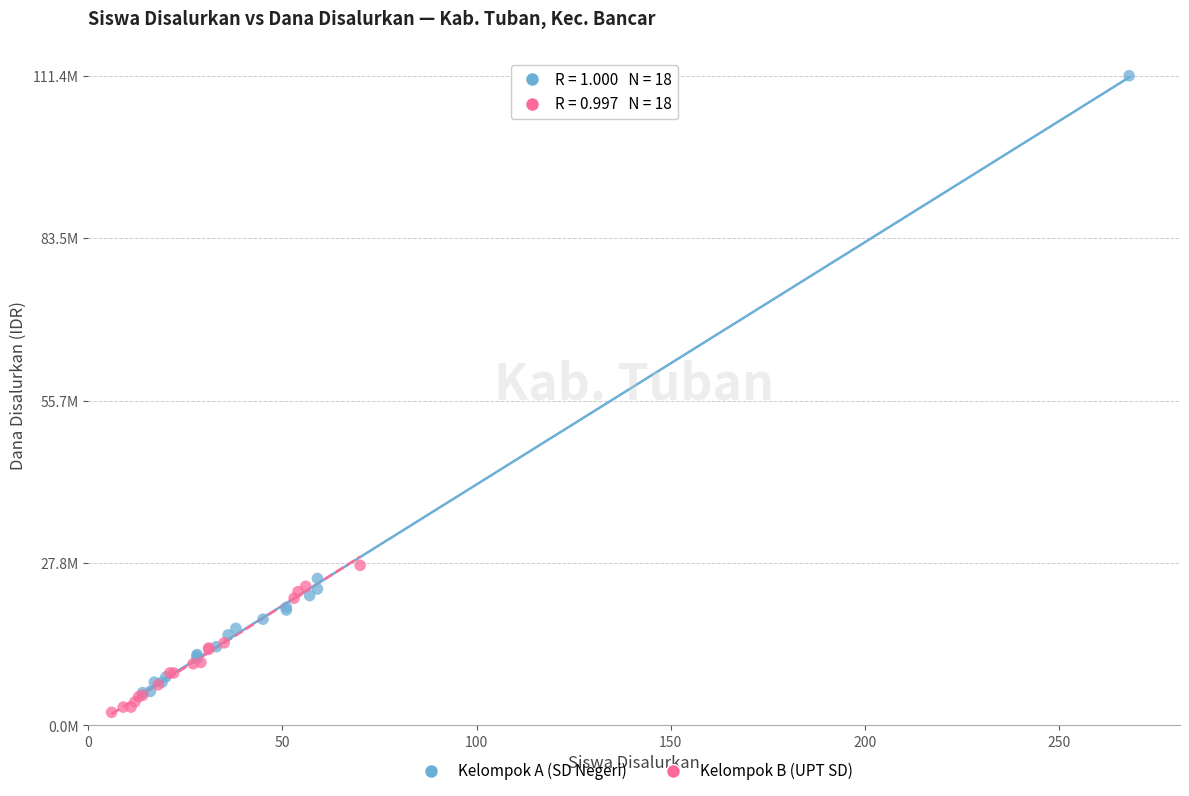

Which series contains the highest Y value?

Kelompok A (SD Negeri)